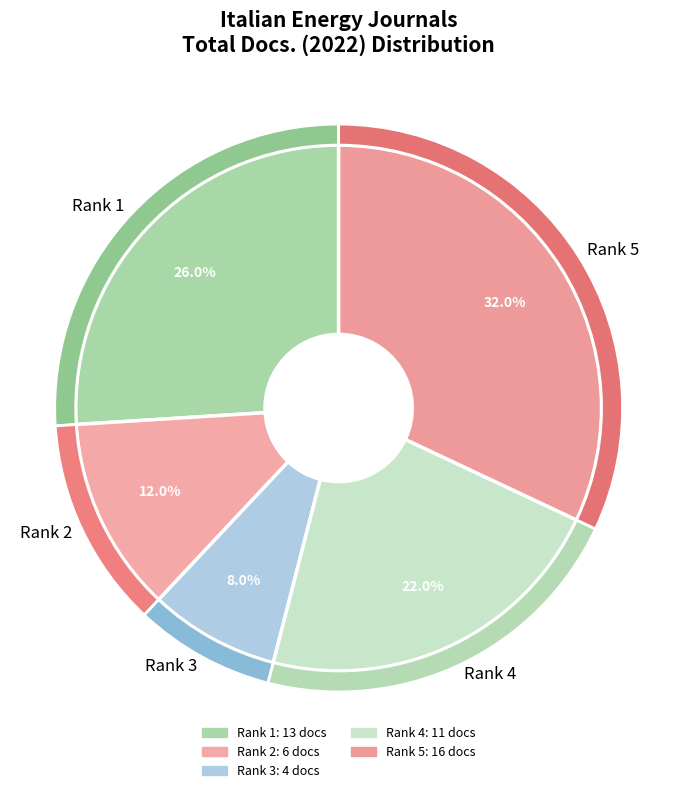

What is the largest slice in the pie chart?

Rank 5